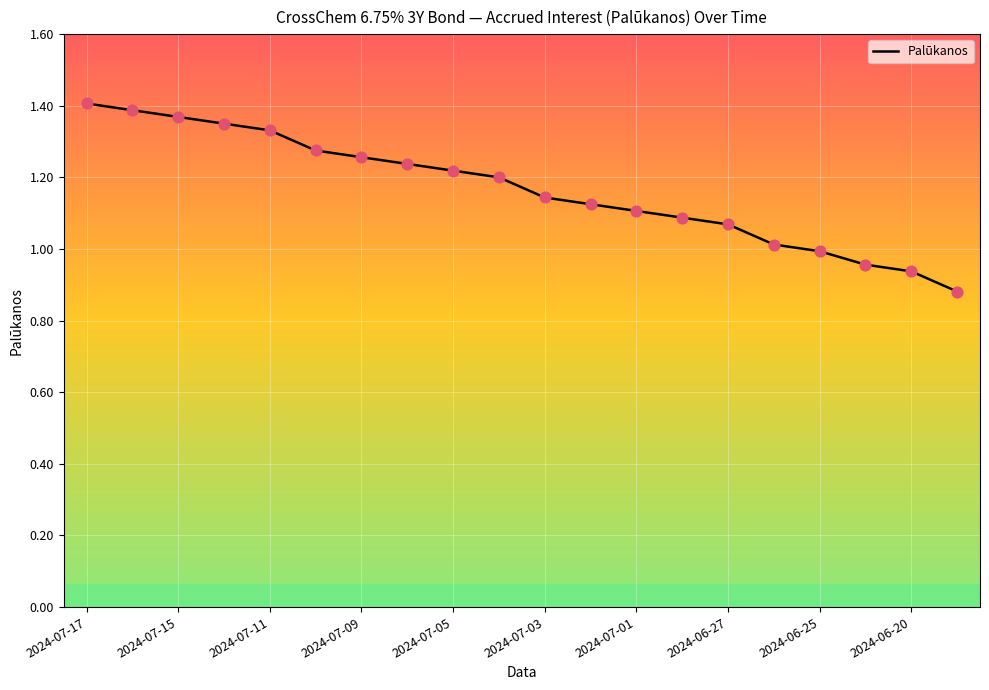

What is the difference between the maximum and minimum values?

0.5